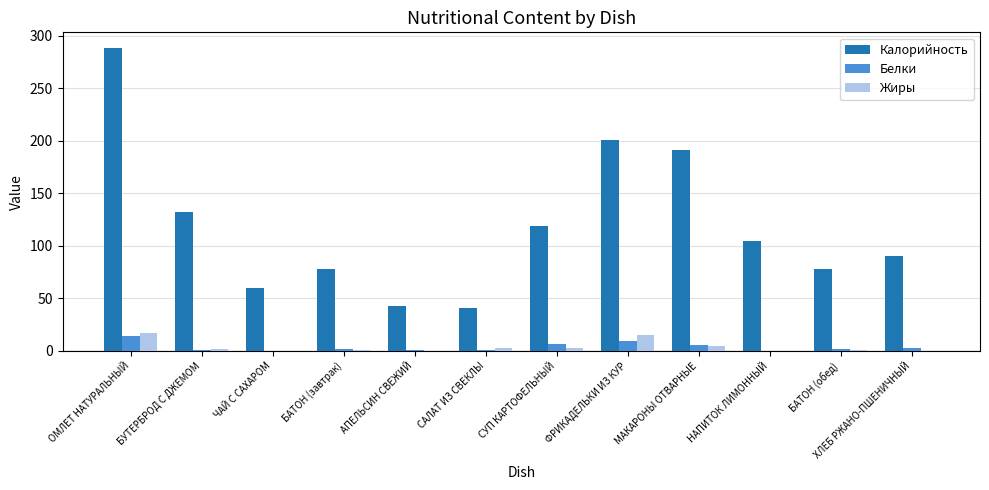

What is the difference between the Жиры values at ЧАЙ С САХАРОМ and ОМЛЕТ НАТУРАЛЬНЫЙ?

17.3